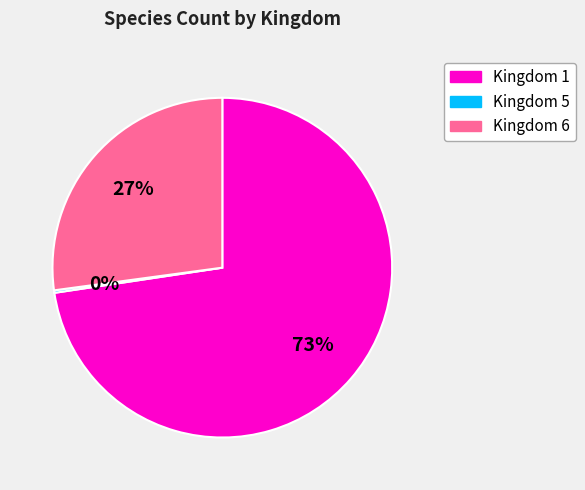

To the nearest percent, what percentage of the pie is Kingdom 1?

73%